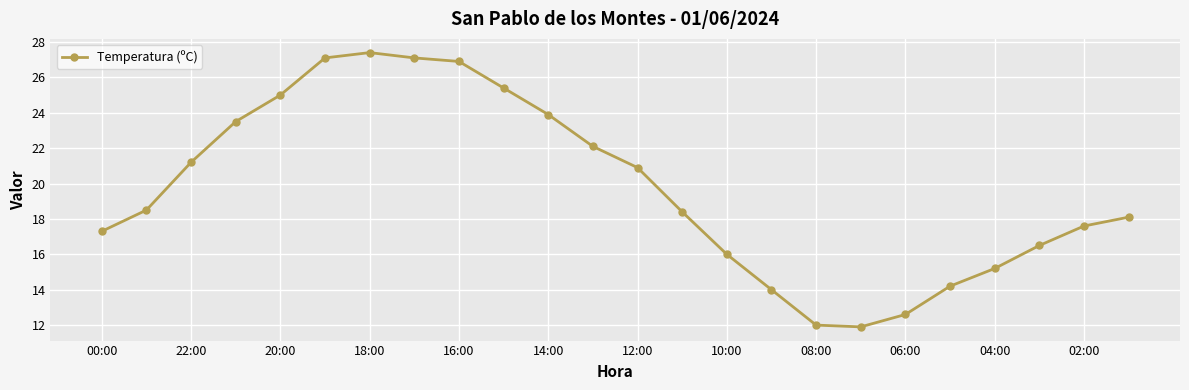

What is the difference between the maximum and minimum values?

15.5